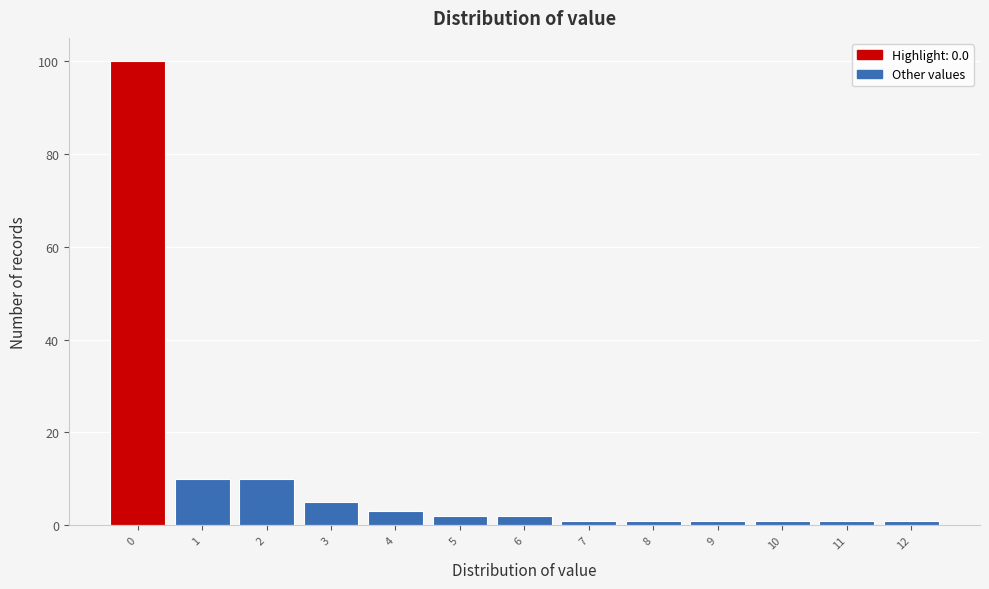

Reading left to right, transcribe this chart: for each bar, give the range it covers on the x-axis and its height. The values are not printed on the chart, so give them approximately, as read against the axis.

-0.5 to 0.5: 100
0.5 to 1.5: 10
1.5 to 2.5: 10
2.5 to 3.5: 6
3.5 to 4.5: 4
4.5 to 5.5: 2
5.5 to 6.5: 2
6.5 to 7.5: under 2
7.5 to 8.5: under 2
8.5 to 9.5: under 2
9.5 to 10.5: under 2
10.5 to 11.5: under 2
11.5 to 12.5: under 2